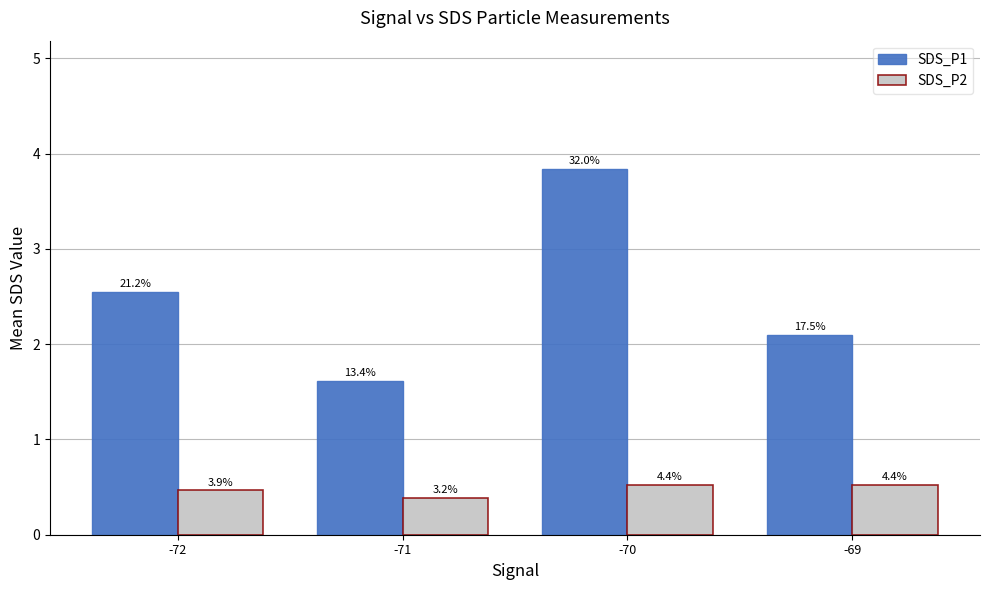

What is the value of the SDS_P1 bar at the 3rd from the left?

3.8